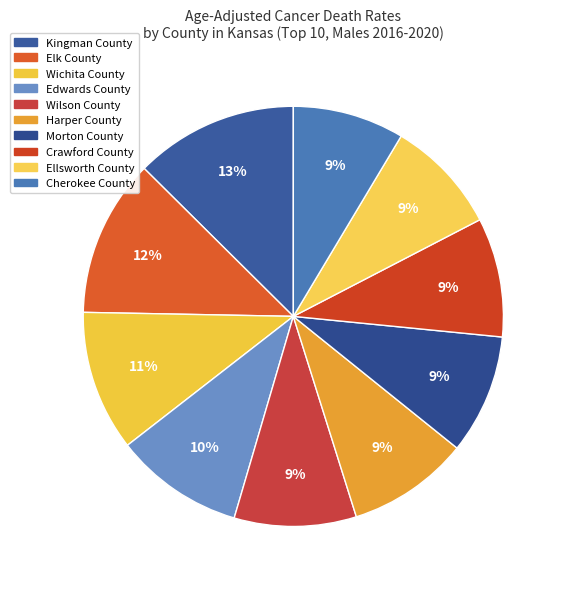

Which has a higher value, Ellsworth County or Crawford County?

Crawford County